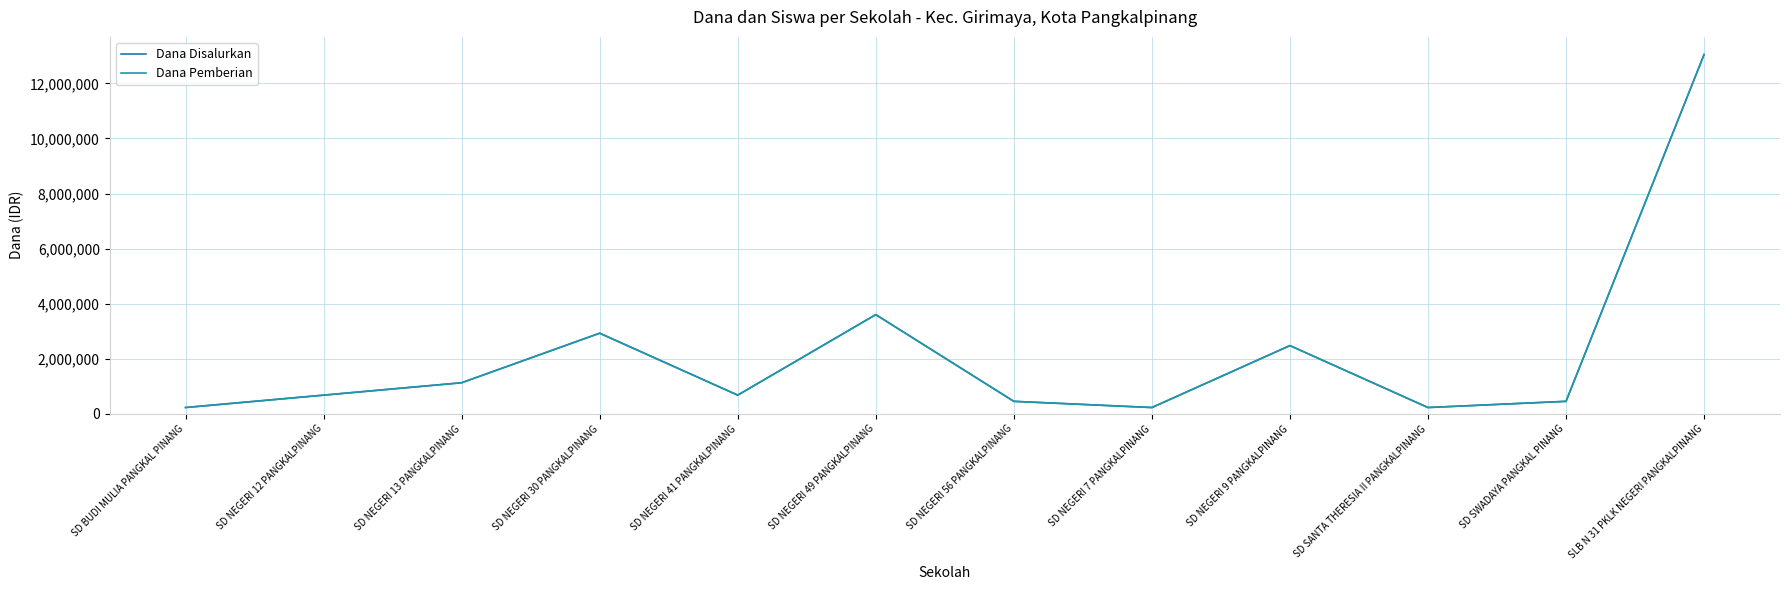

The Dana Pemberian series shows 2475000 at SD NEGERI 9 PANGKALPINANG. True or false?

True